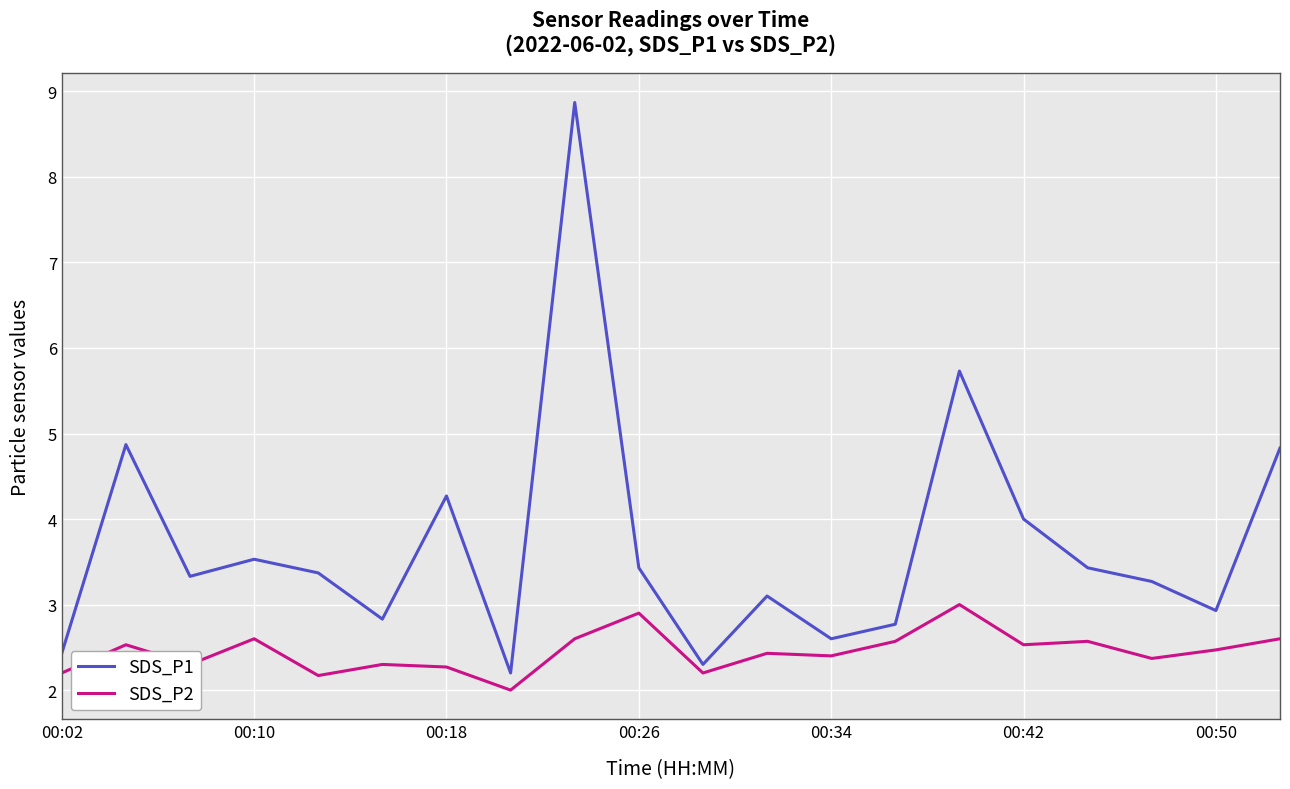

Count the SDS_P2 values in the range 2 to 3.

20